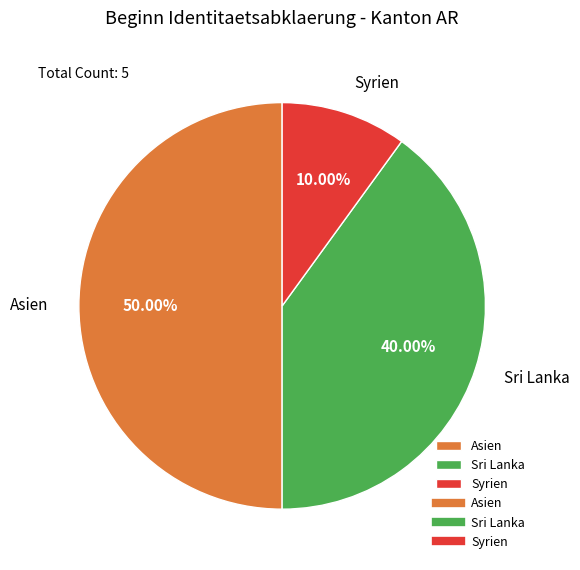

Between Asien and Syrien, which is larger?

Asien